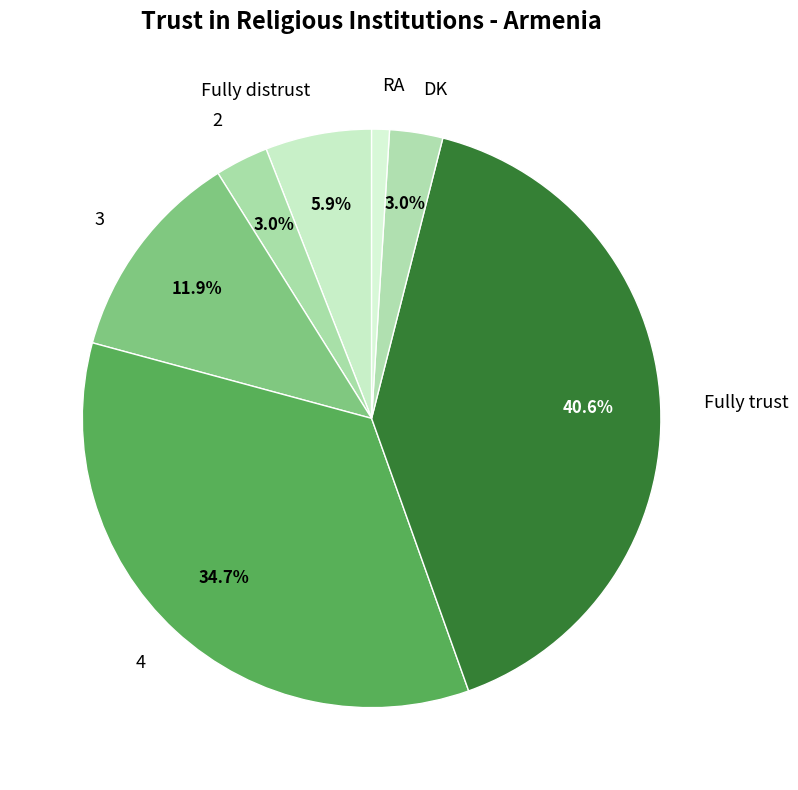

To the nearest percent, what is the average slice percentage?

14%